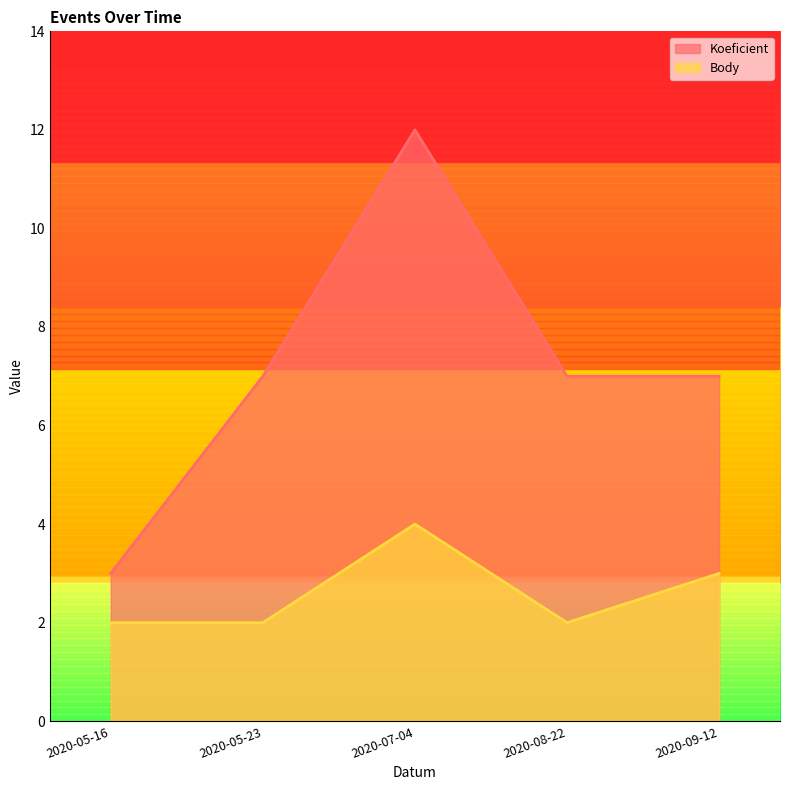

Is the value of Body at 2020-09-12 greater than the value of Koeficient at 2020-08-22?

No